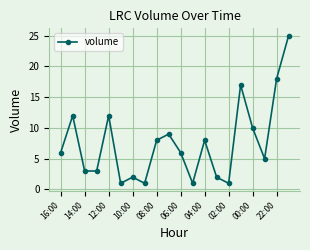

True or false: there are more than 2 points higher than both neighbors.

True